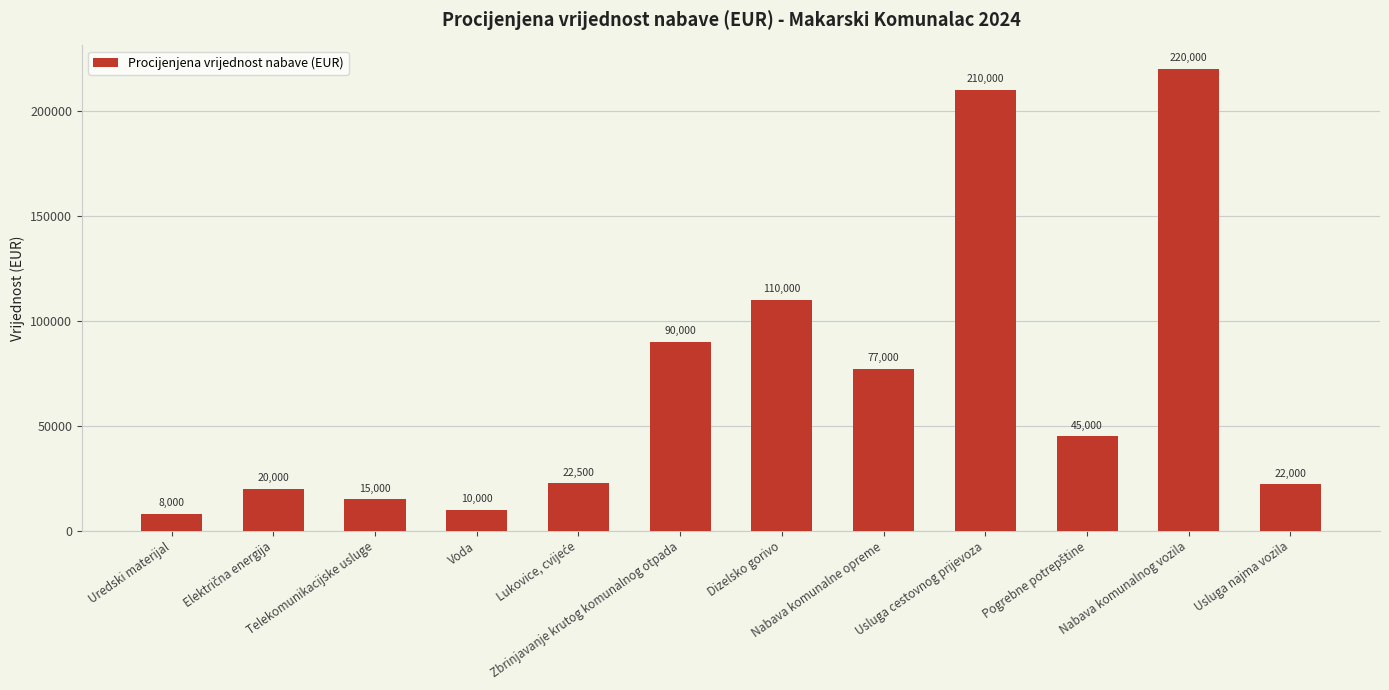

The value at Zbrinjavanje krutog komunalnog otpada is 44400. True or false?

False